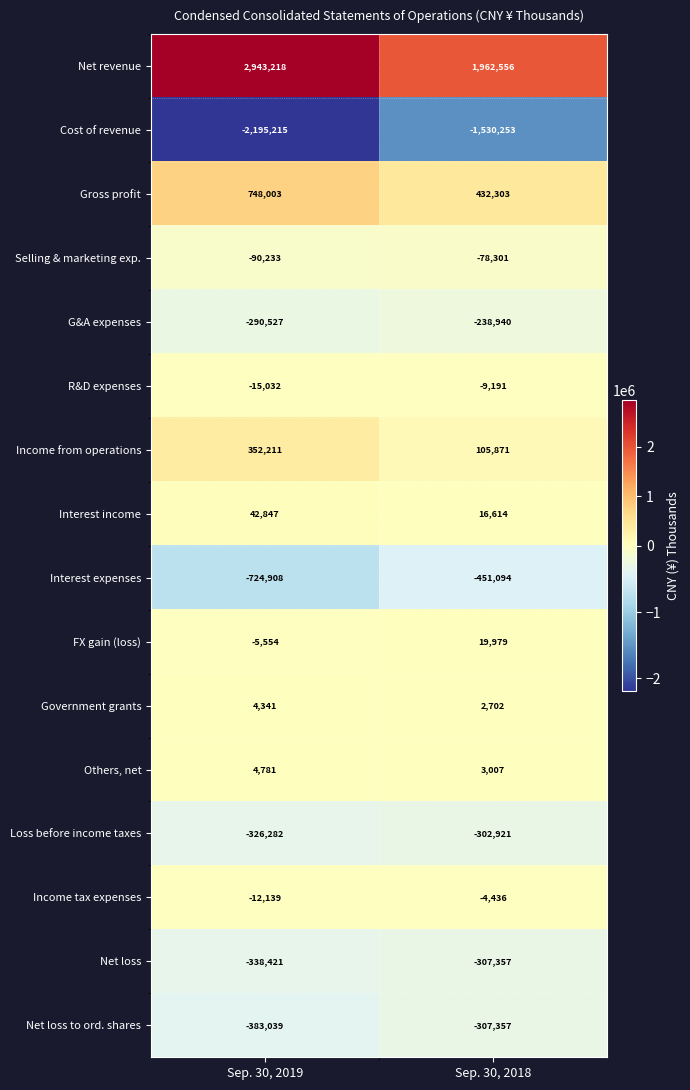

At Sep. 30, 2019, list the series in order from largest to smallest.

Net revenue, Gross profit, Income from operations, Interest income, Others, net, Government grants, FX gain (loss), Income tax expenses, R&D expenses, Selling & marketing exp., G&A expenses, Loss before income taxes, Net loss, Net loss to ord. shares, Interest expenses, Cost of revenue